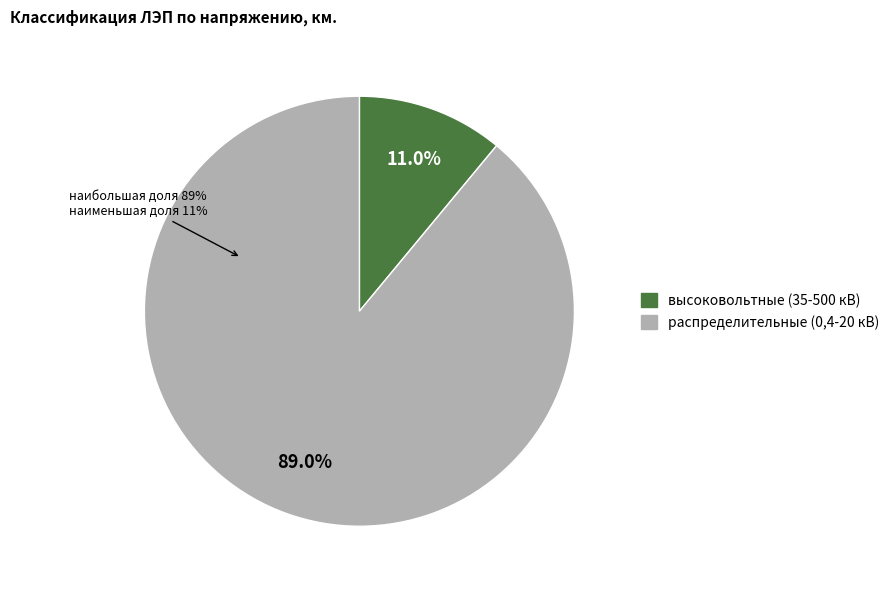

The распределительные (0,4-20 кВ) slice represents 99% of the pie. True or false?

False